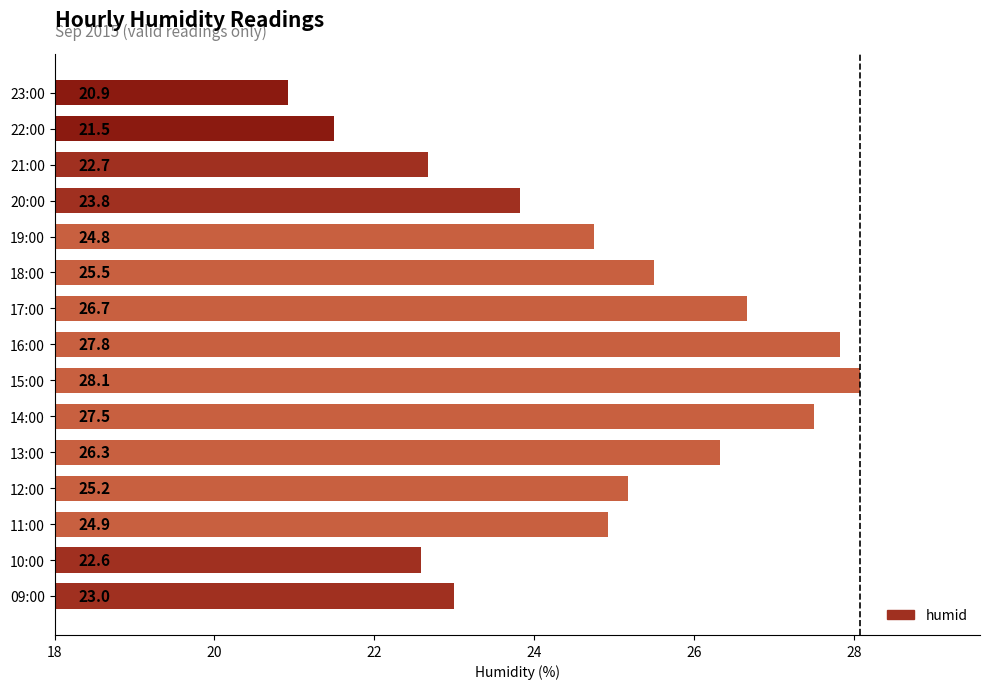

Rank the categories by value from highest to lowest.

15:00, 16:00, 14:00, 17:00, 13:00, 18:00, 12:00, 11:00, 19:00, 20:00, 09:00, 21:00, 10:00, 22:00, 23:00